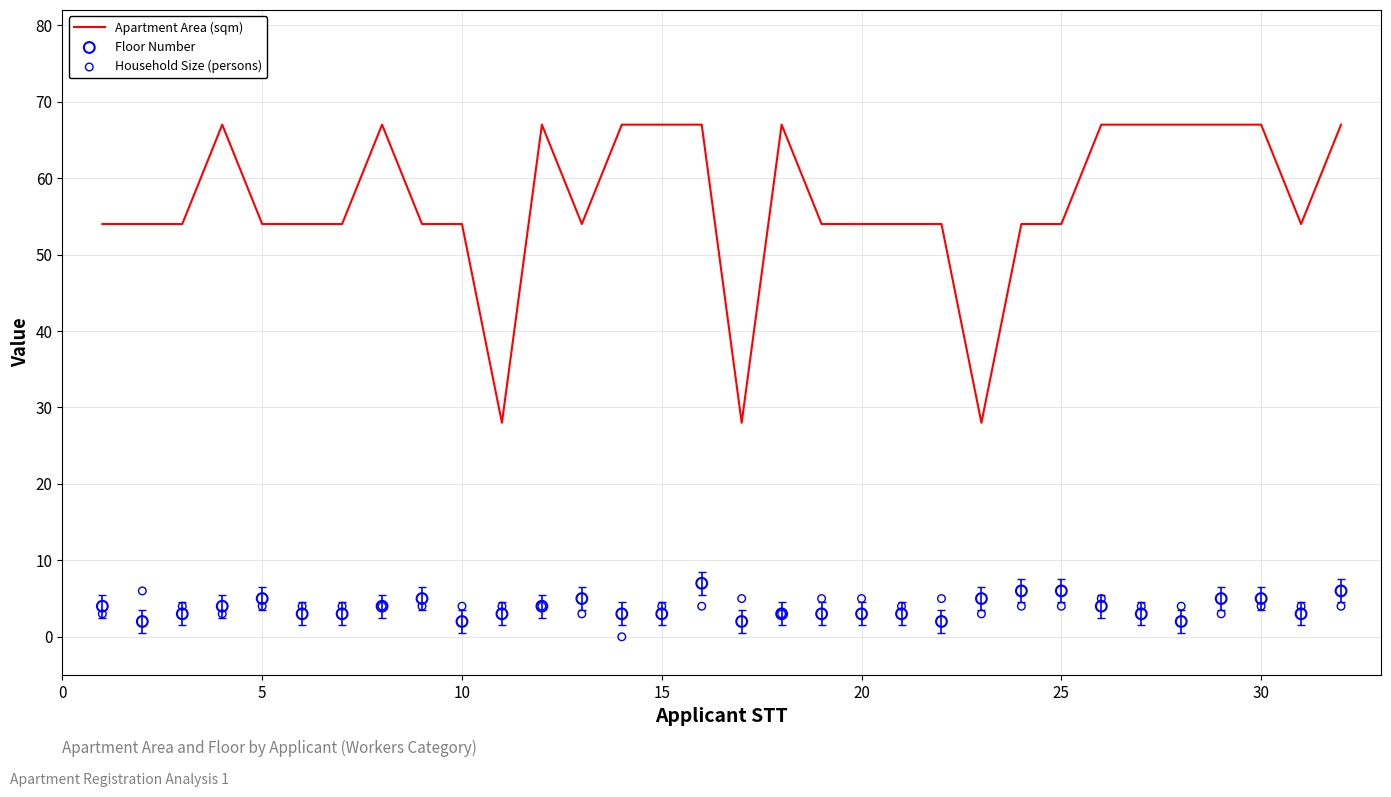

What is the maximum value for Apartment Area (sqm)?

67